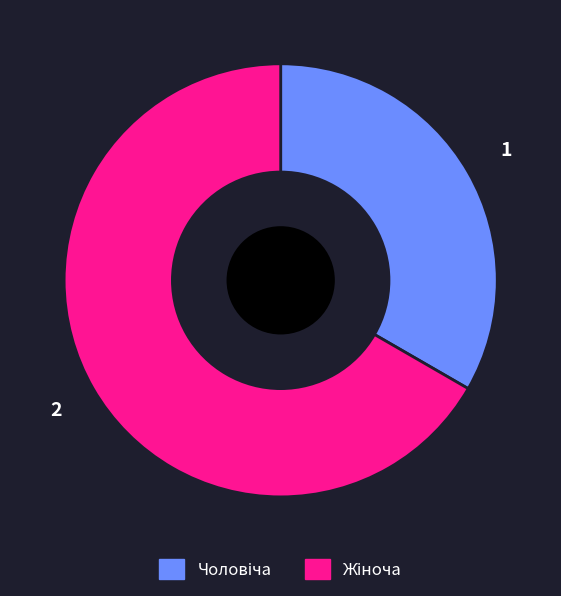

Rank the categories by value from lowest to highest.

Чоловіча, Жіноча